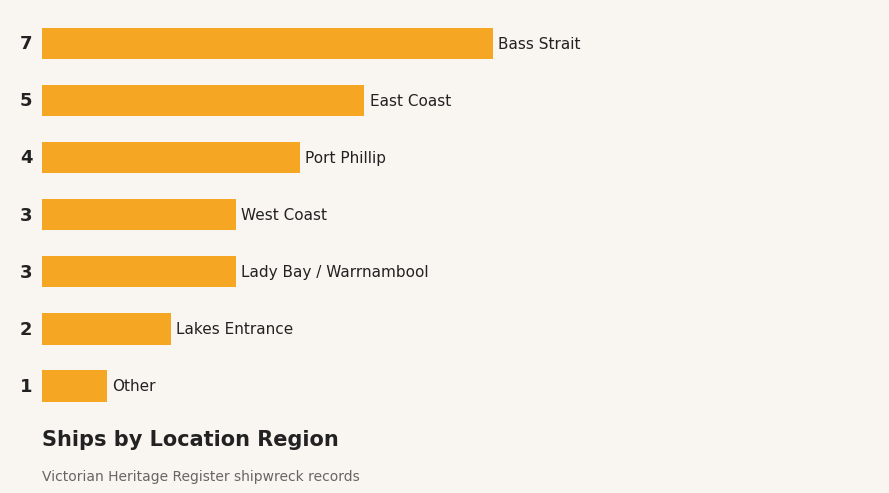

How many bars are there in total?

7